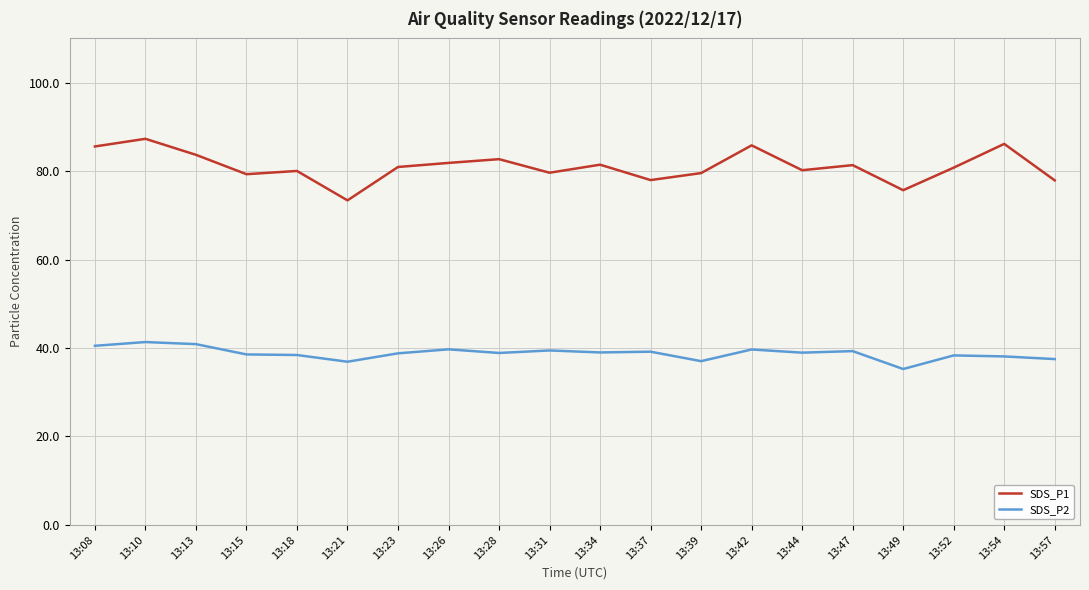

Count the number of categories in the chart.

20